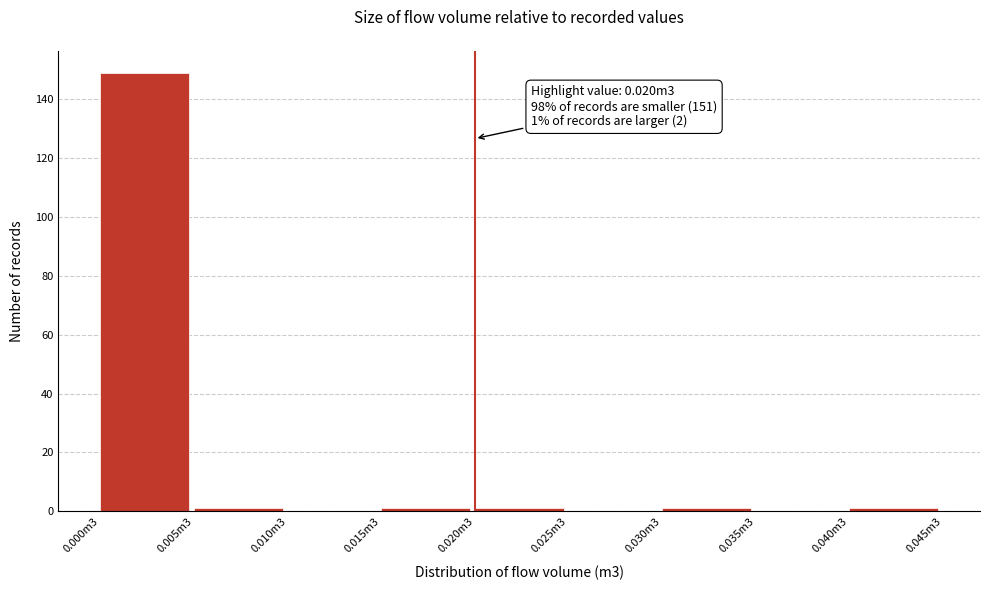

Reading left to right, transcribe all the data shown in this chart.

0.000m3=149	0.005m3=1	0.010m3=0	0.015m3=1	0.020m3=1	0.025m3=0	0.030m3=1	0.035m3=0	0.040m3=1